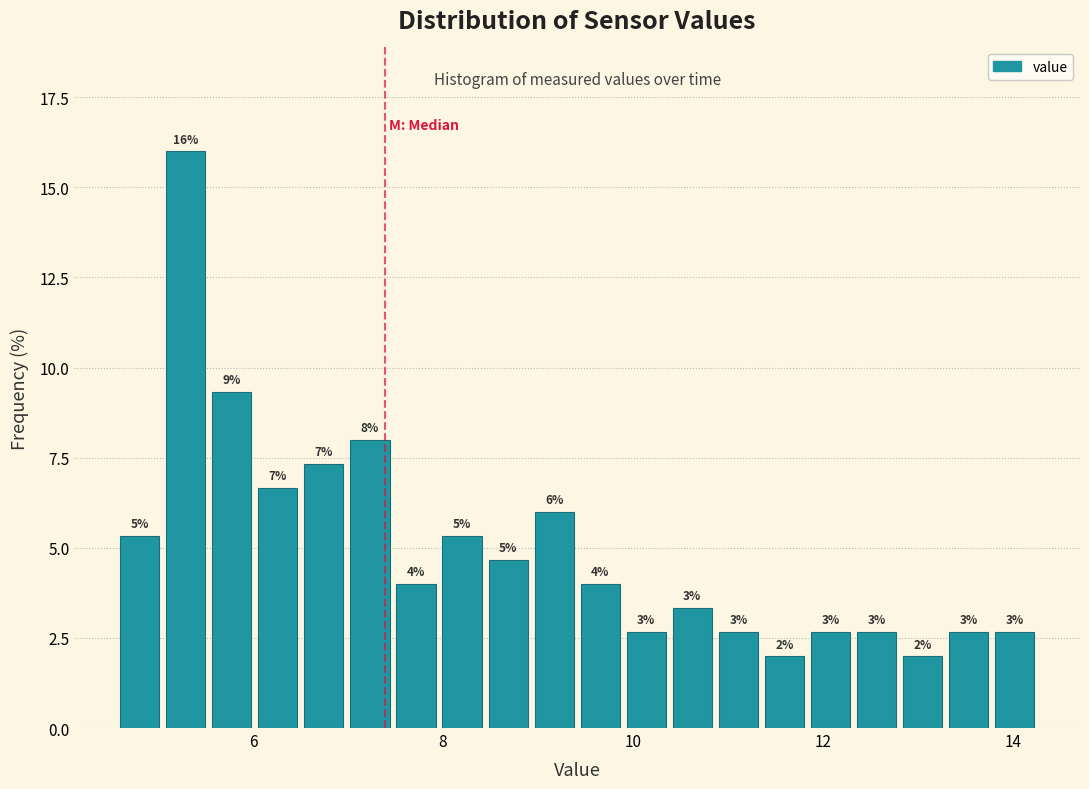

Read against the x-axis, roughly where is the centre of the tallest bar?

5.2